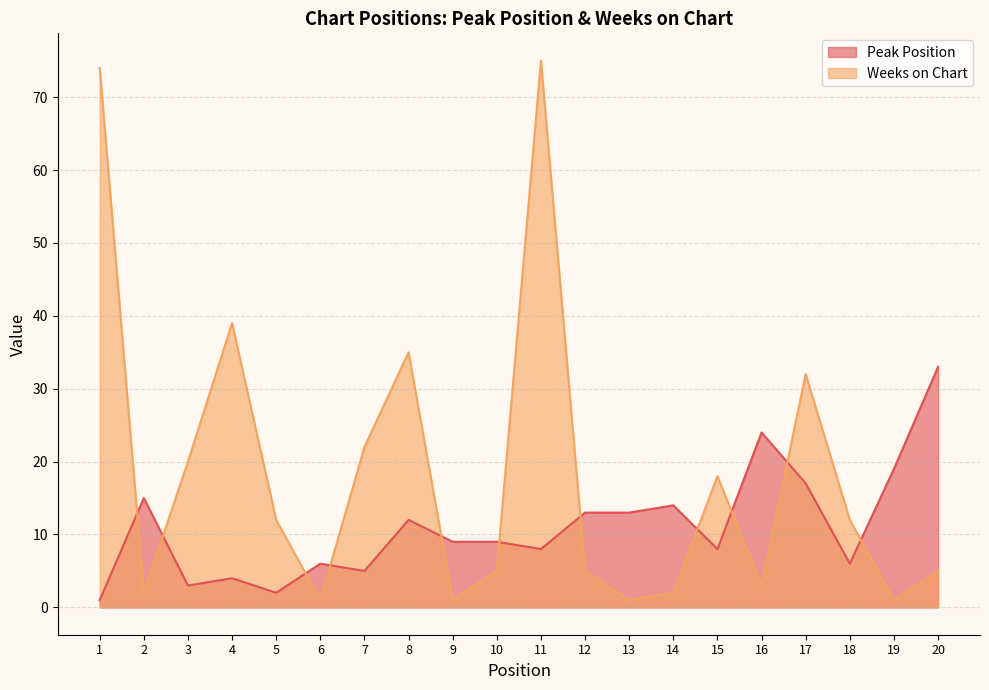

What is the spread (max minus min) of values at 10?

4